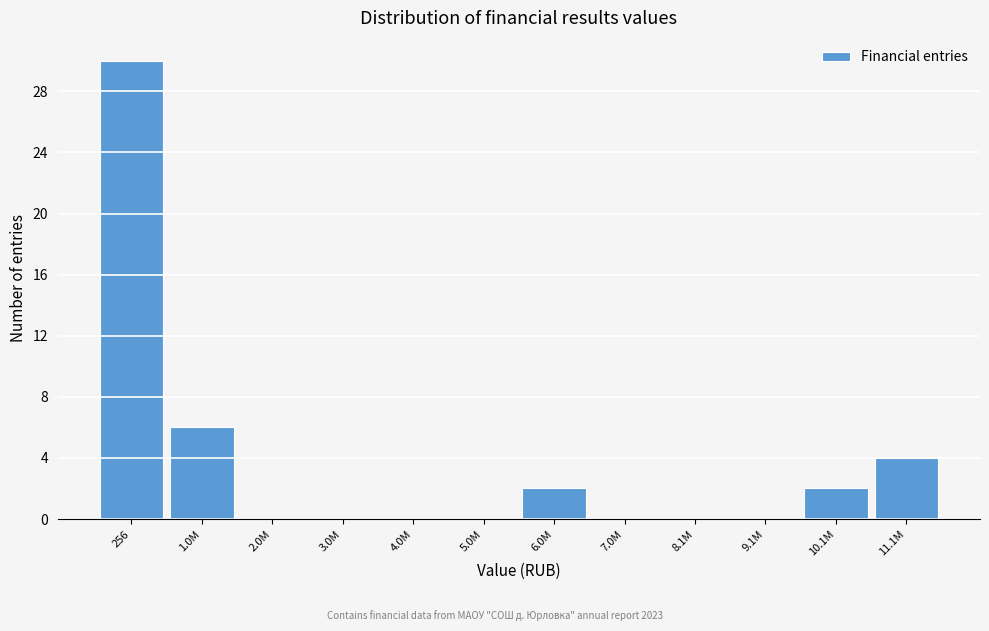

Reading left to right, transcribe all the data shown in this chart.

256=30	1.0M=6	2.0M=0	3.0M=0	4.0M=0	5.0M=0	6.0M=2	7.0M=0	8.1M=0	9.1M=0	10.1M=2	11.1M=4